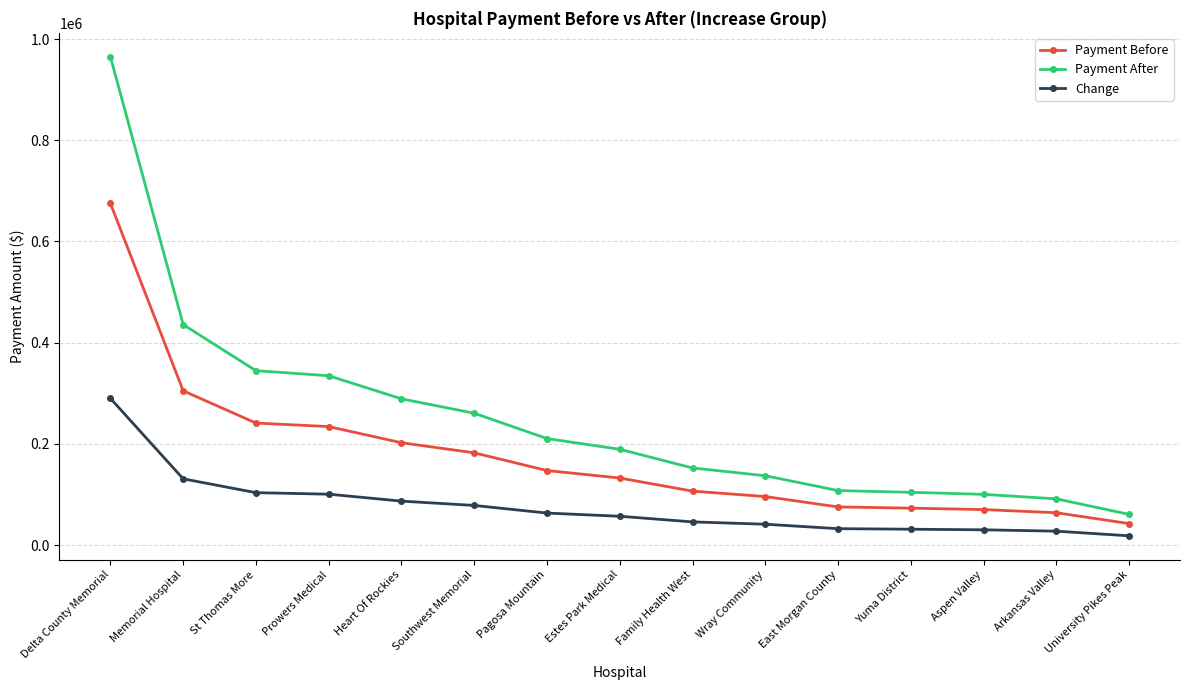

What is the difference between the Change values at Memorial Hospital and East Morgan County?

98532.2